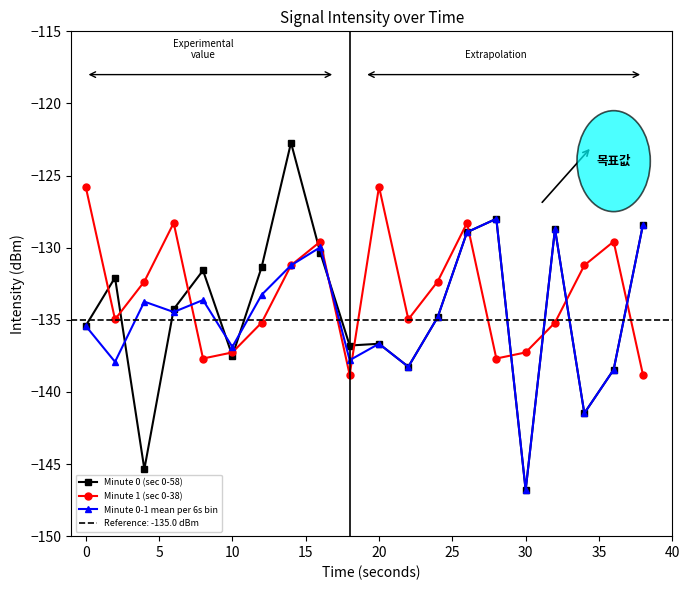

How many interior local valleys does the Minute 0-1 mean per 6s bin series have?

7